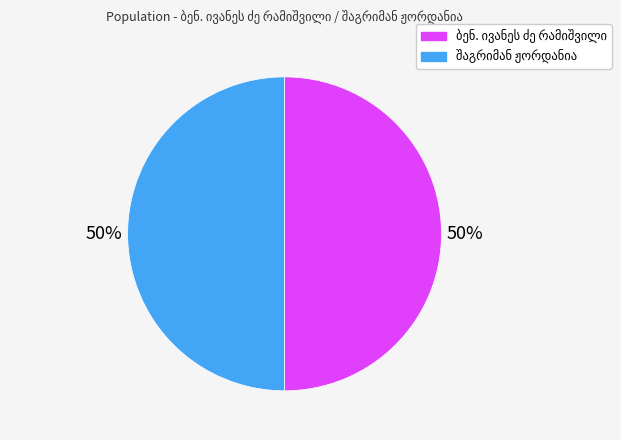

How many segments does this pie chart have?

2